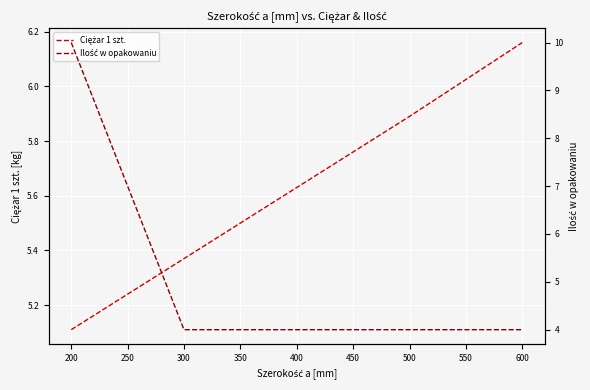

How many lines are shown in the chart?

2